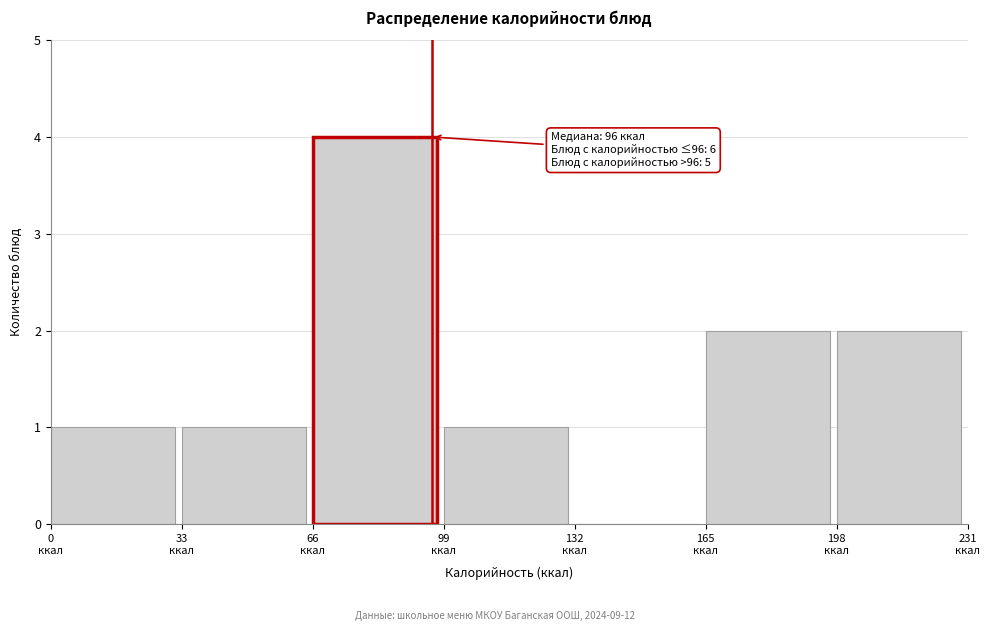

Which range on the x-axis has the tallest bar?

66 to 99